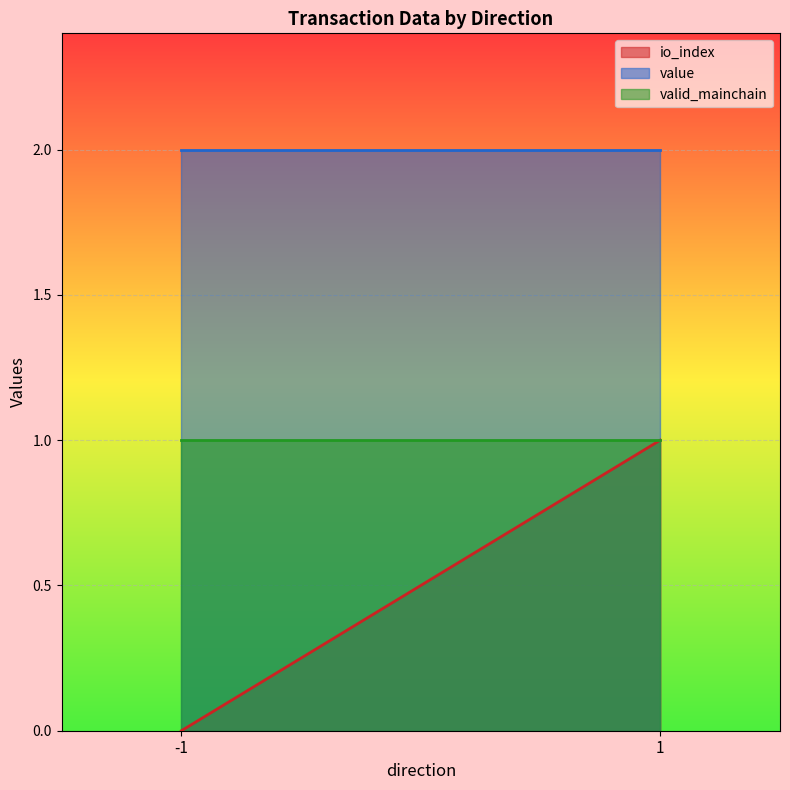

List the series in order of their overall mean, highest first.

value, valid_mainchain, io_index